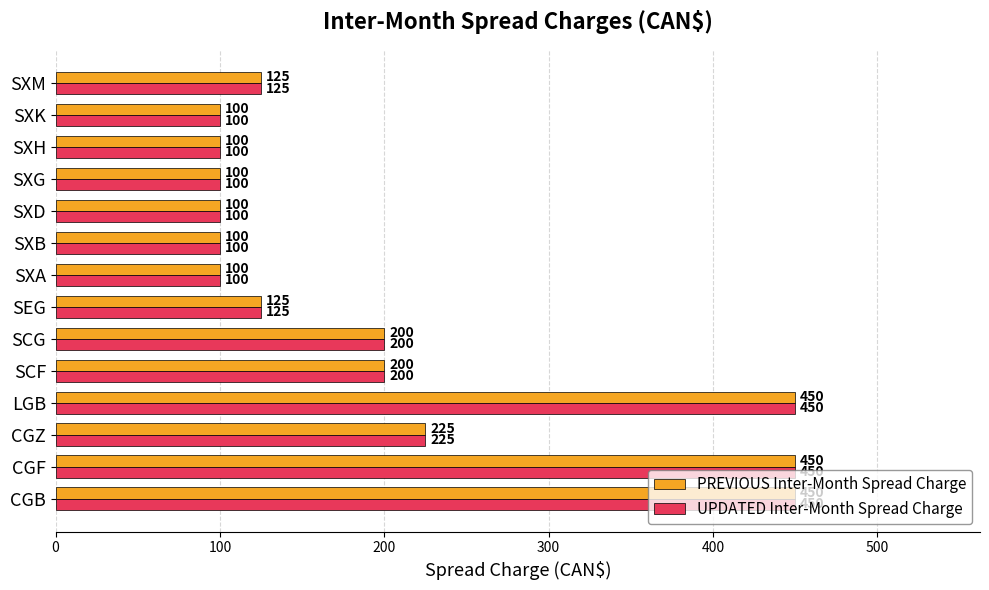

What is the smallest value displayed?

100